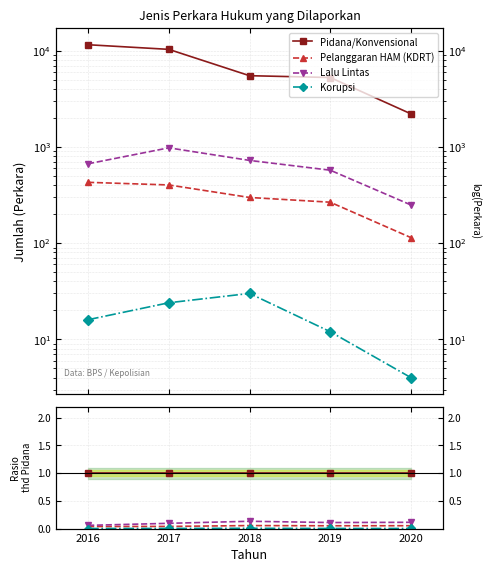

True or false: Lalu Lintas and Korupsi intersect in this chart.

False